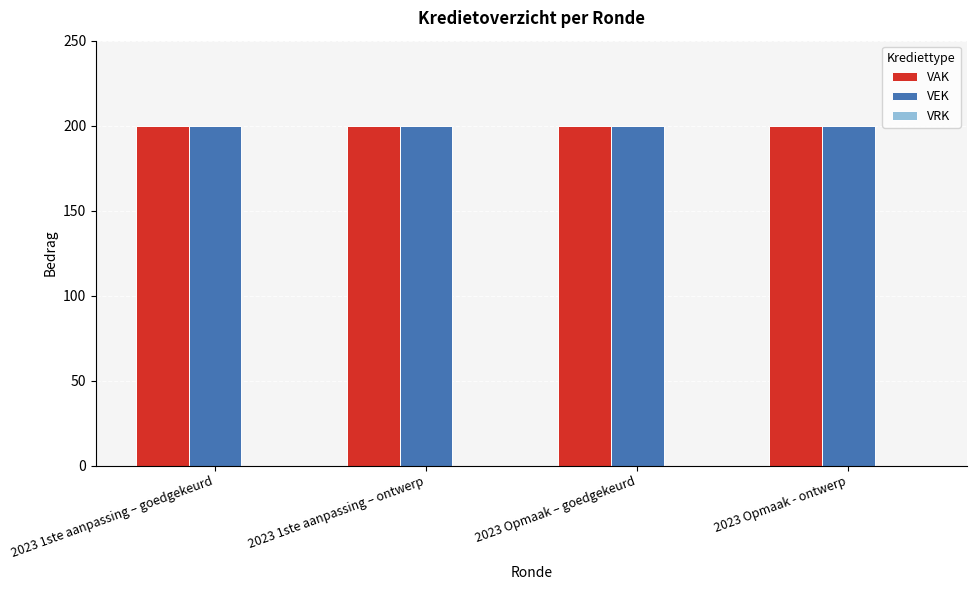

What is the total value across all series at 2023 1ste aanpassing – goedgekeurd?

400